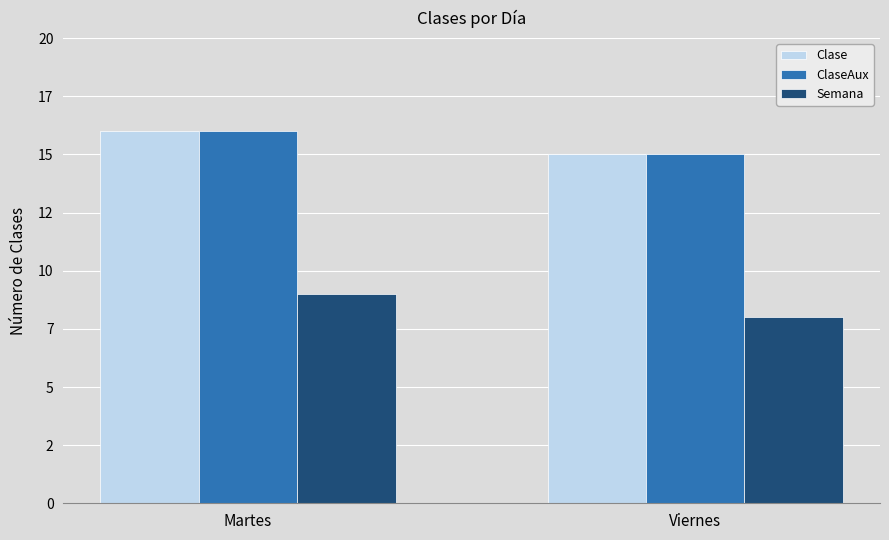

Reading left to right, transcribe all the data shown in this chart.

Clase: 16	15
ClaseAux: 16	15
Semana: 9	8